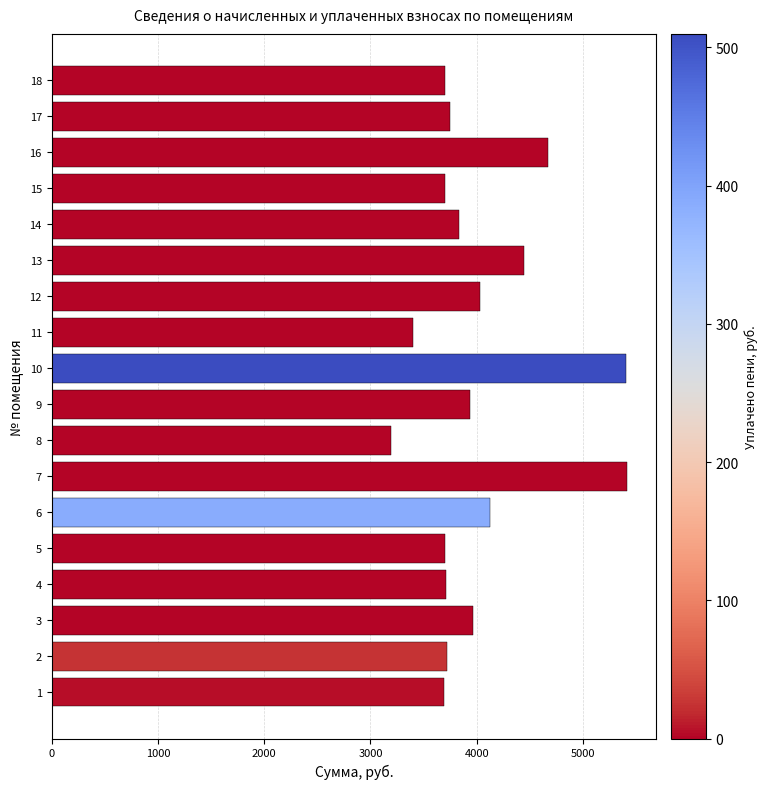

What is the minimum value shown in the chart?

3196.8